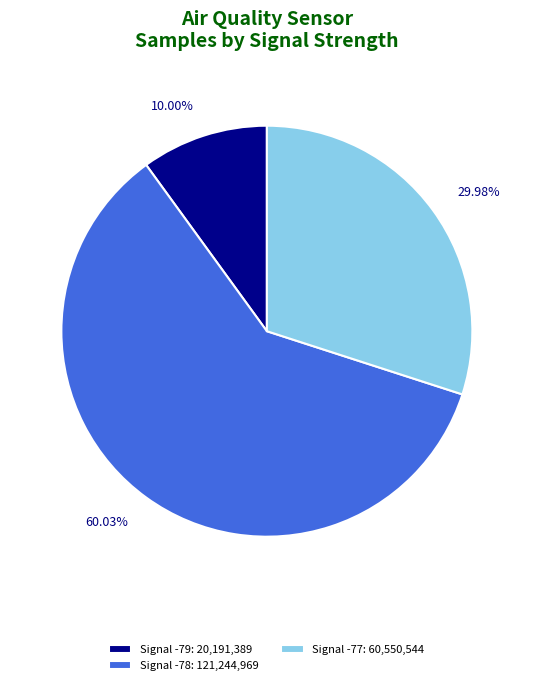

Approximately how many times larger is the value at Signal -77: 60,550,544 compared to Signal -78: 121,244,969?

0.5